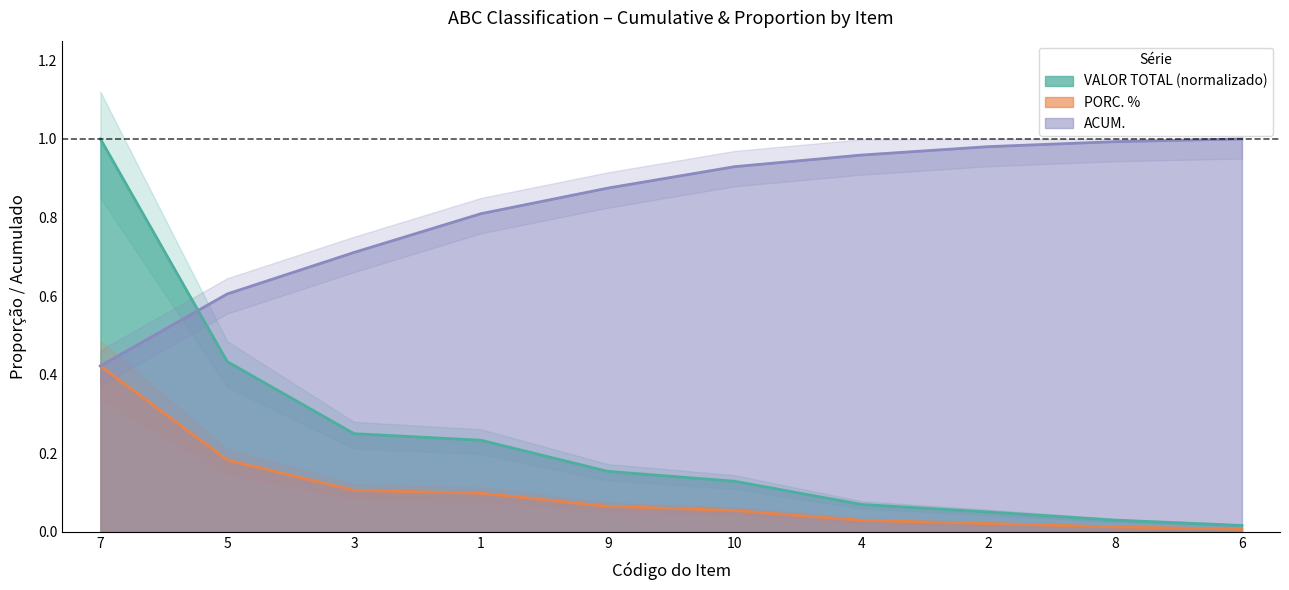

True or false: PORC. % and VALOR TOTAL cross at least once.

False